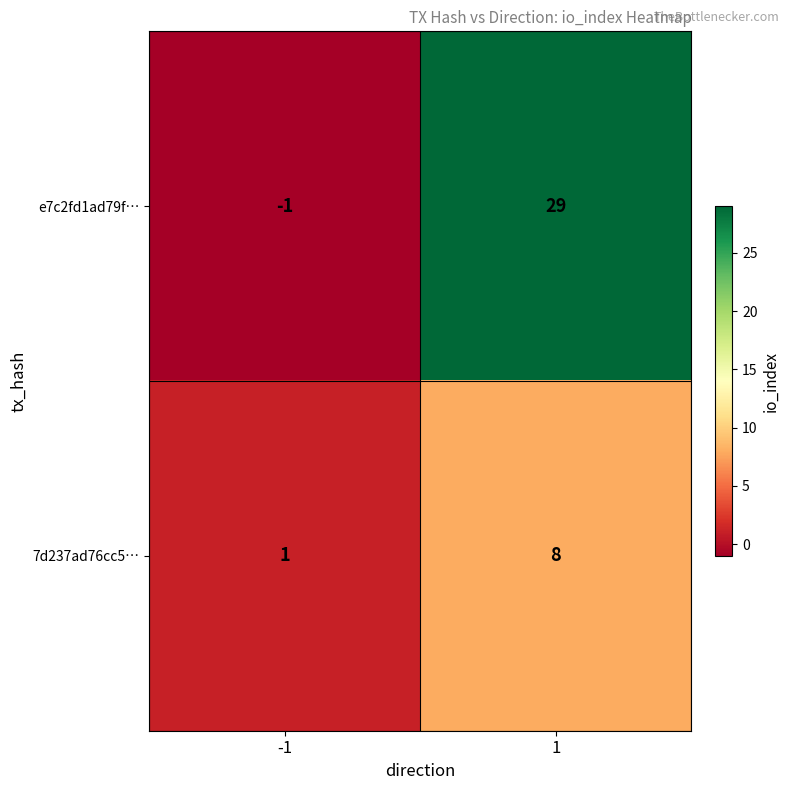

What is the difference between the highest and lowest values at 1?

21